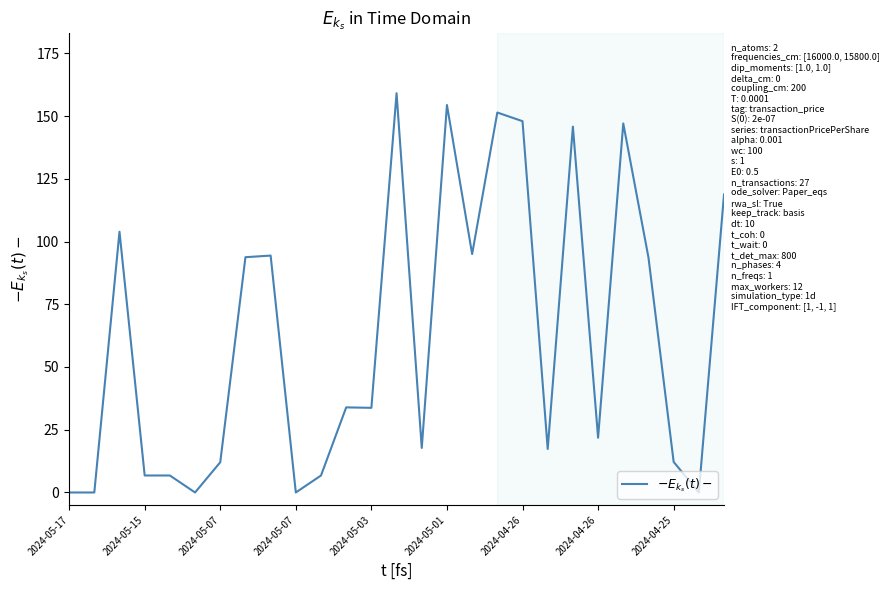

What is the maximum value shown in the chart?

159.1